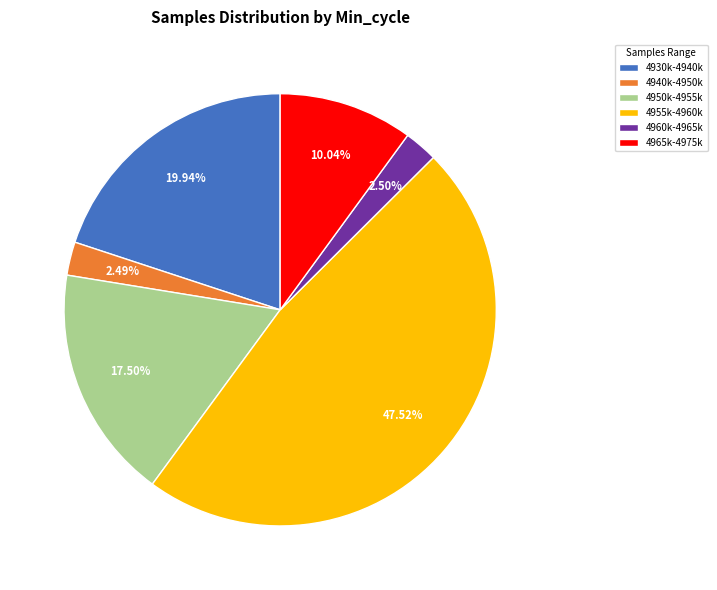

Is the sum of 4950k-4955k and 4965k-4975k greater than half?

No